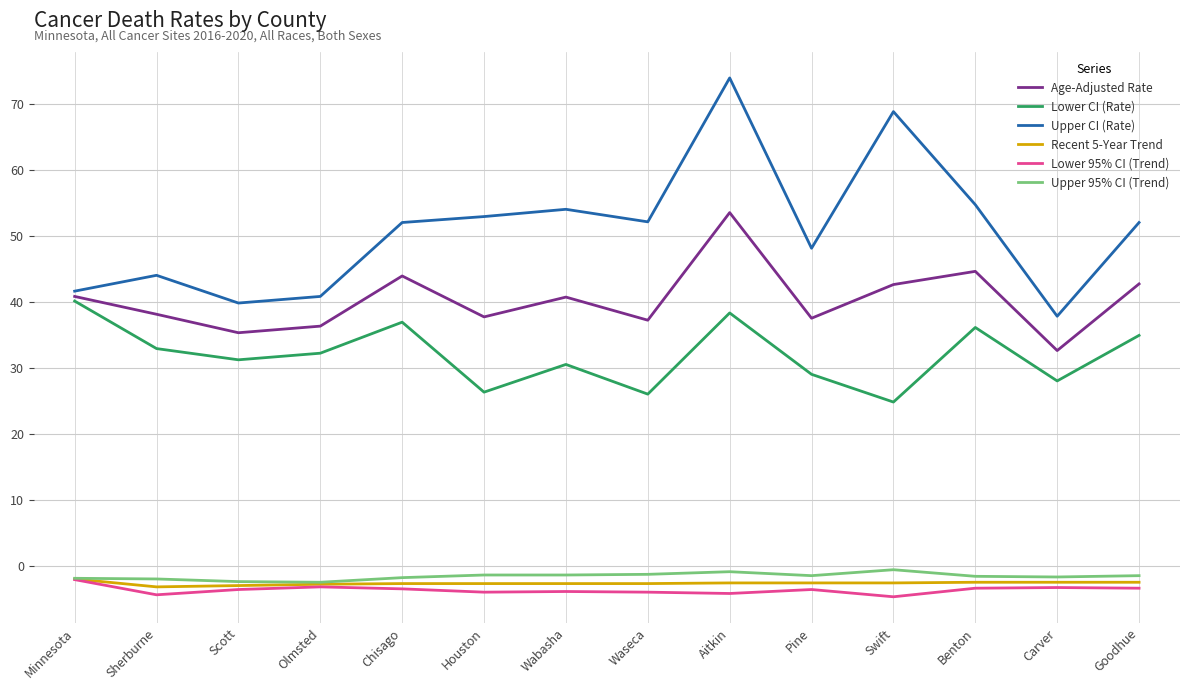

How many categories are shown in the chart?

14